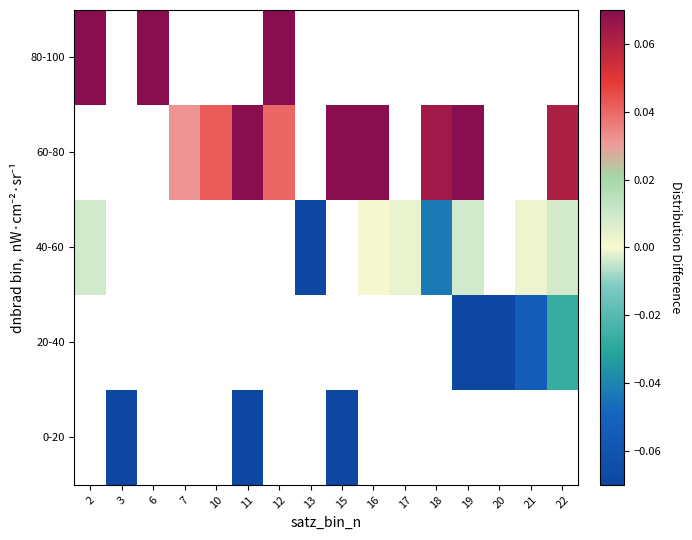

Read the 0-20 value at 3.

-0.1